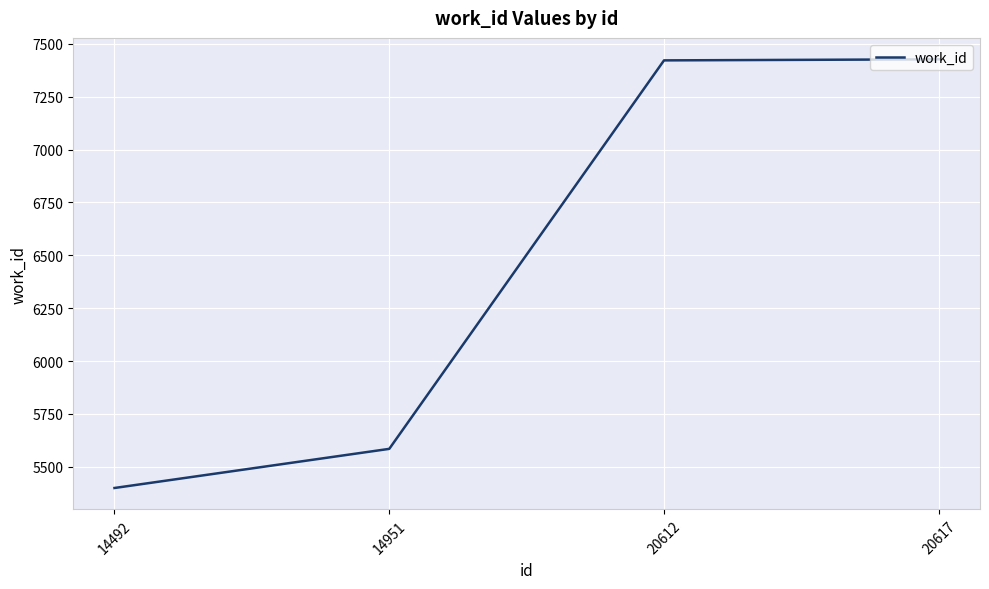

At which category does the chart reach its minimum across all series?

14492